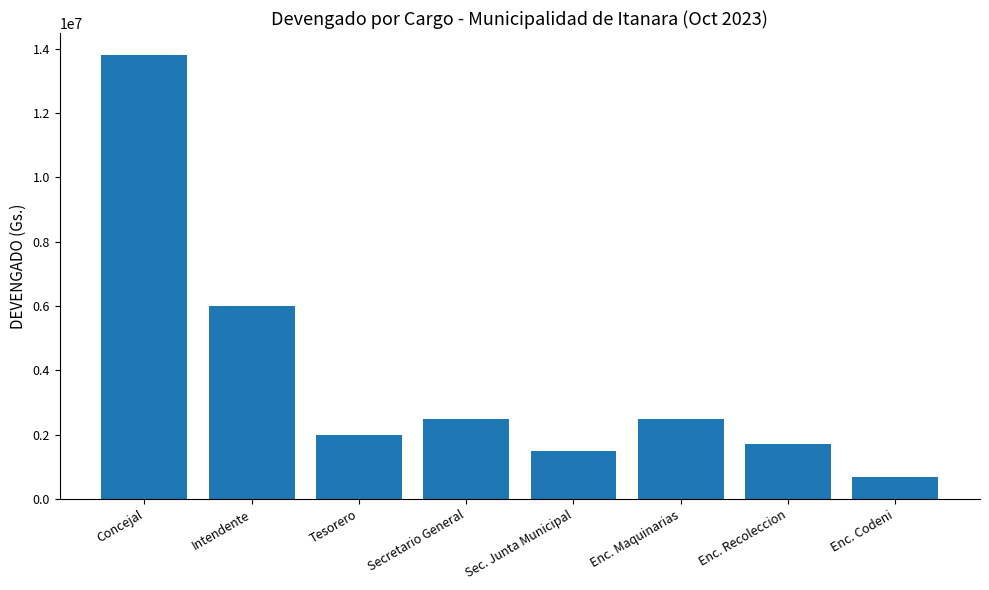

Between Concejal and Enc. Recoleccion, which is larger?

Concejal